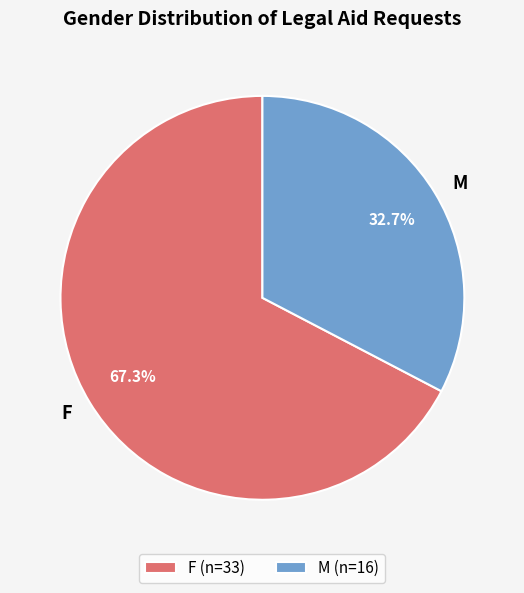

What is the total percentage of M and F?

100.0%